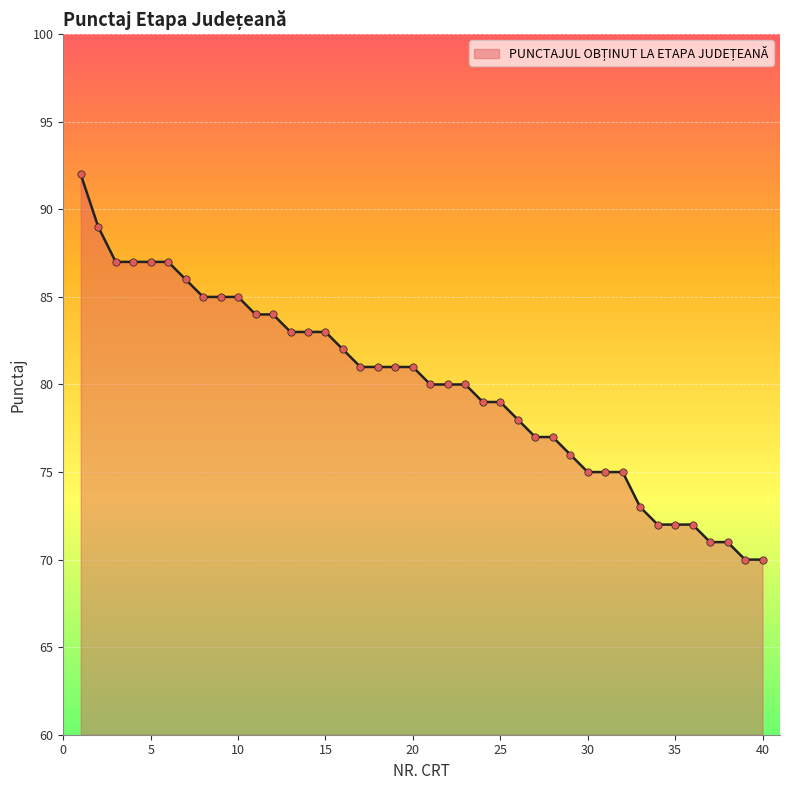

What is the minimum value shown in the chart?

70